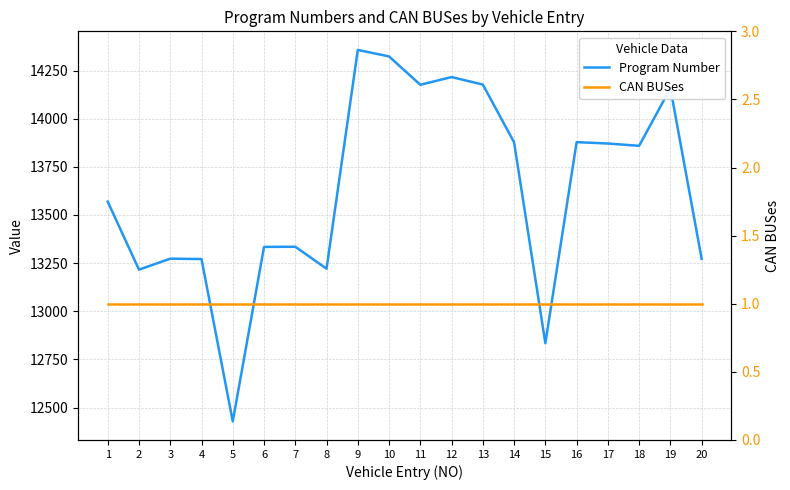

Is it true that CAN BUSes equals 2 at 11?

False